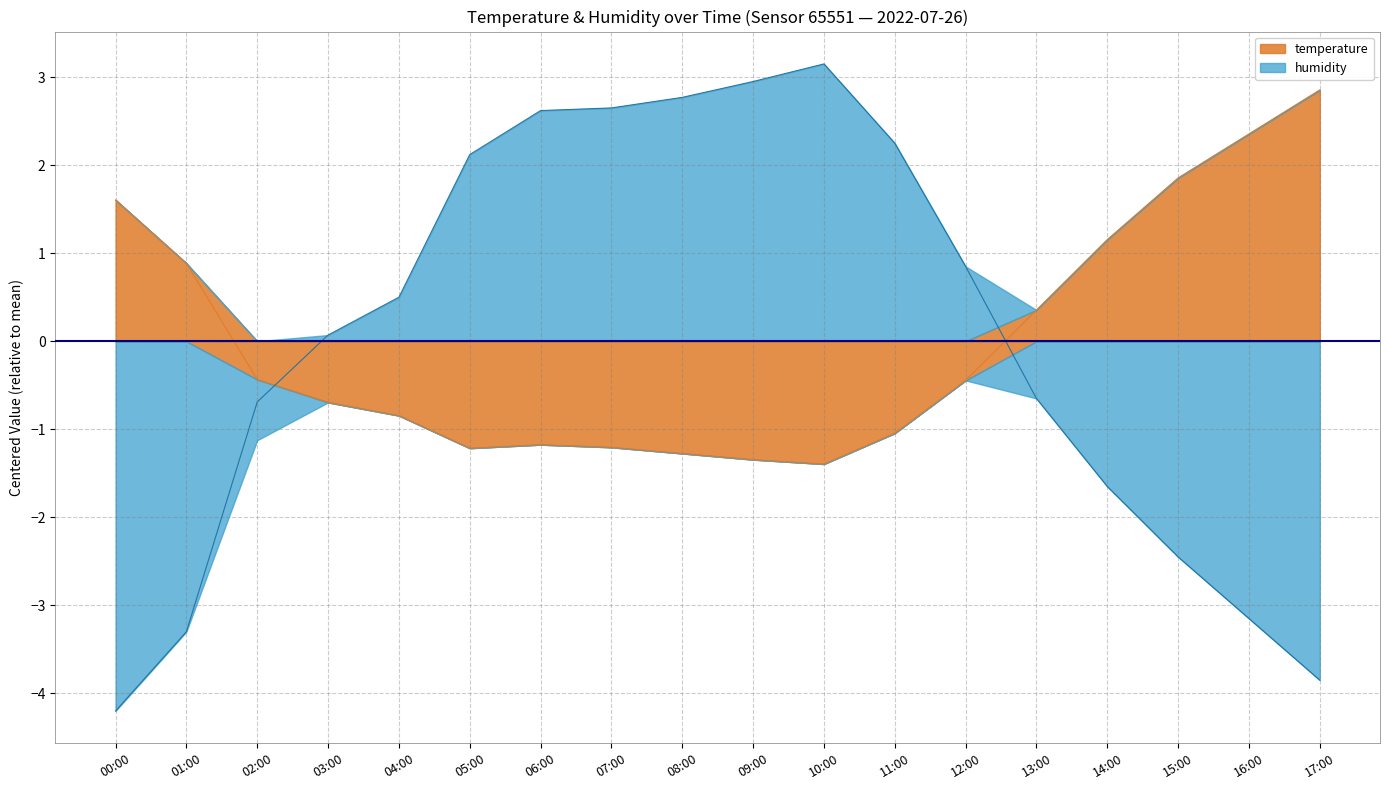

At 17:00, list the series in order from smallest to largest.

humidity, temperature